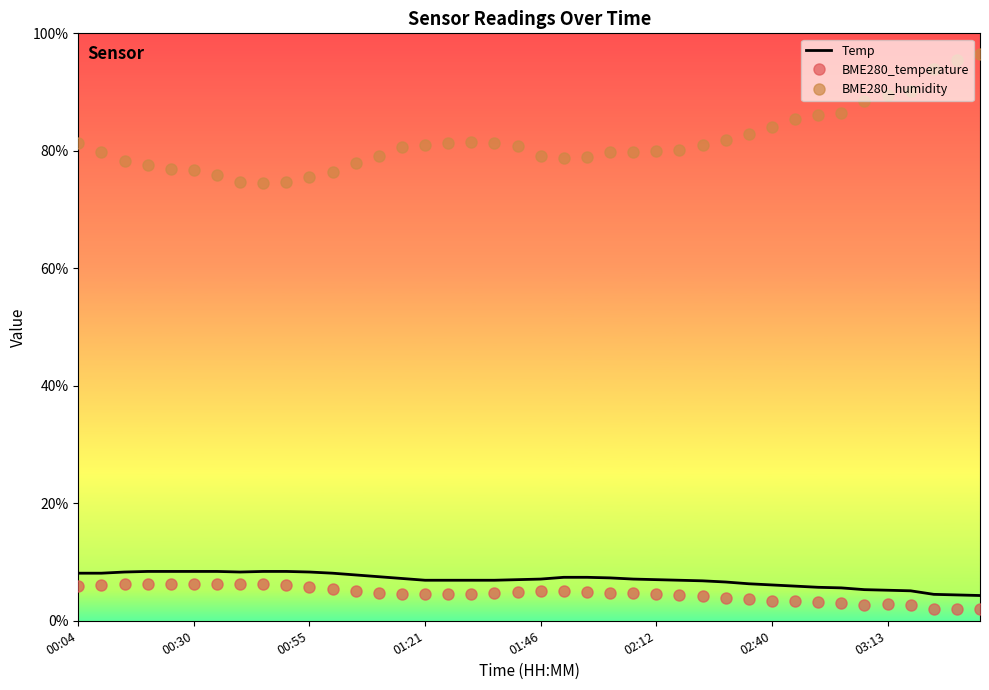

What is the difference between the maximum and minimum values in the BME280_temperature series?

4.3